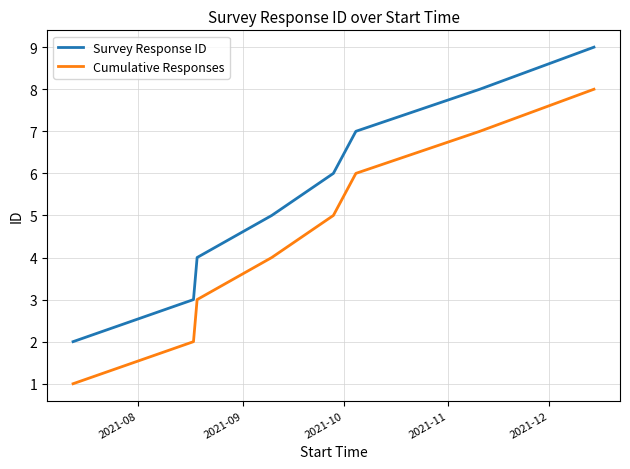

True or false: Survey Response ID and Cumulative Responses cross at least once.

False